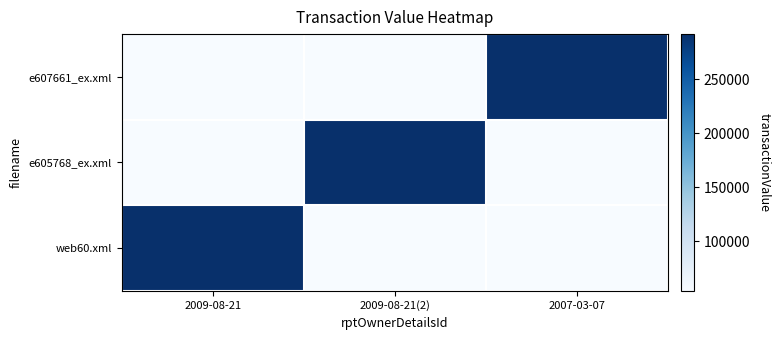

At how many categories does at least one series exceed 273995?

3